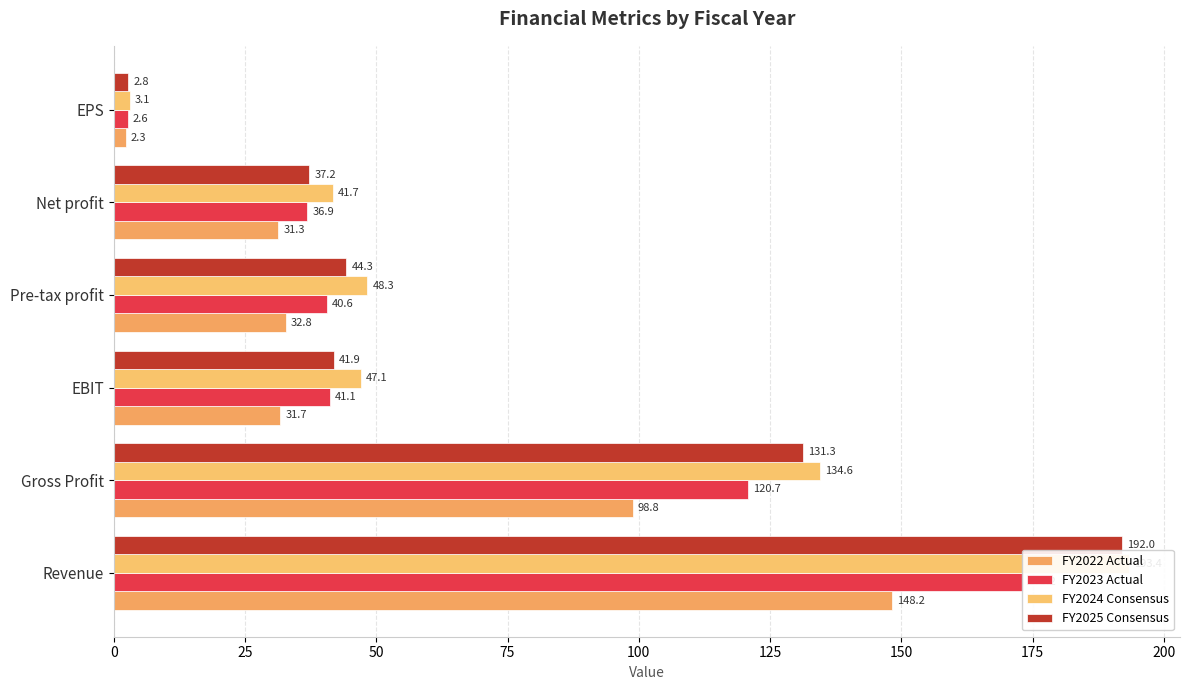

List the series in order of their overall mean, lowest first.

FY2022 Actual, FY2023 Actual, FY2025 Consensus, FY2024 Consensus